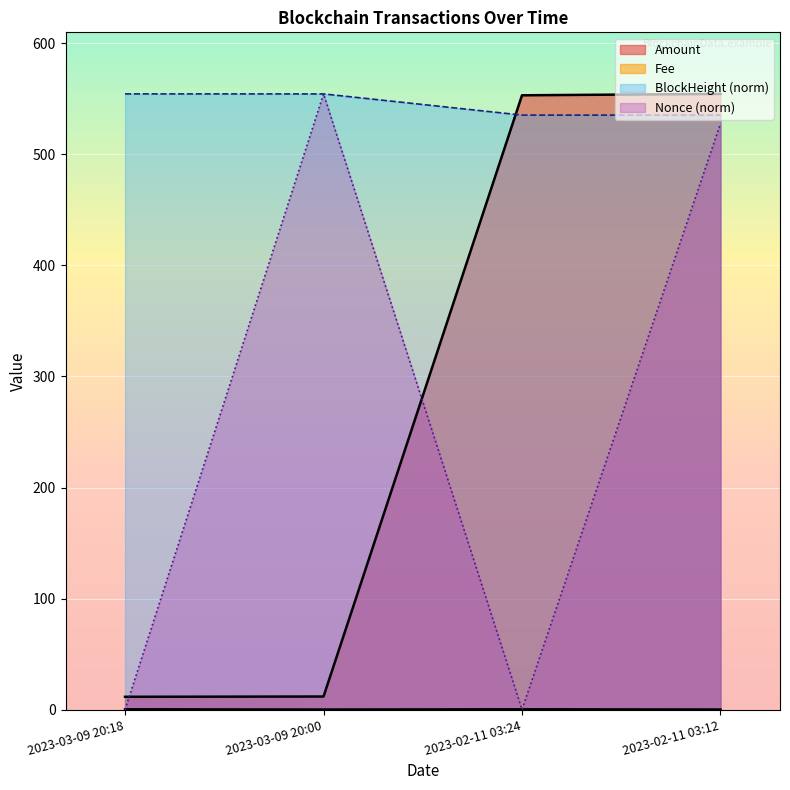

True or false: BlockHeight has a value of 535.4 at 2023-02-11 03:12.

True